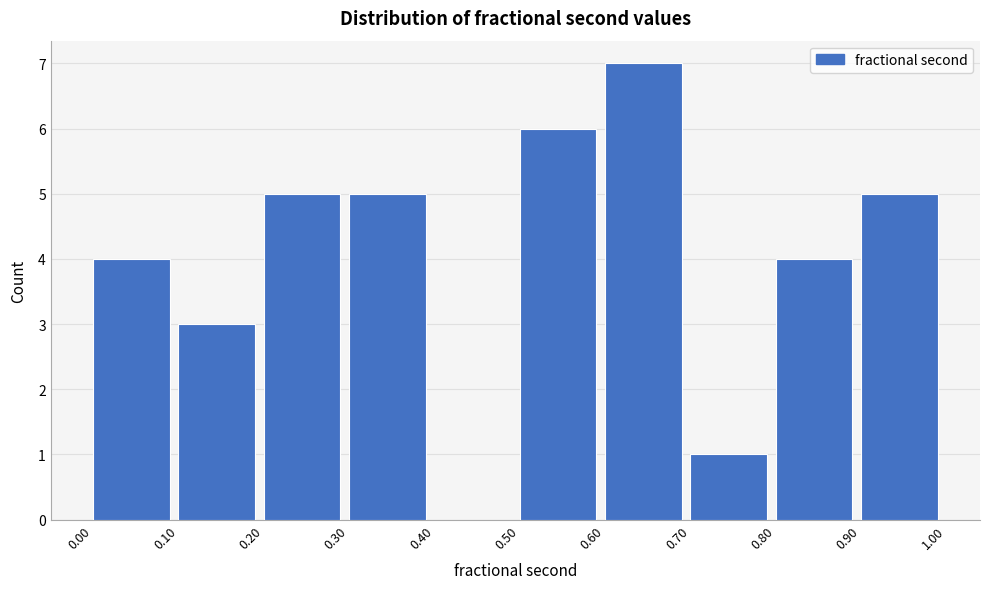

Which range on the x-axis has the tallest bar?

0.60 to 0.70